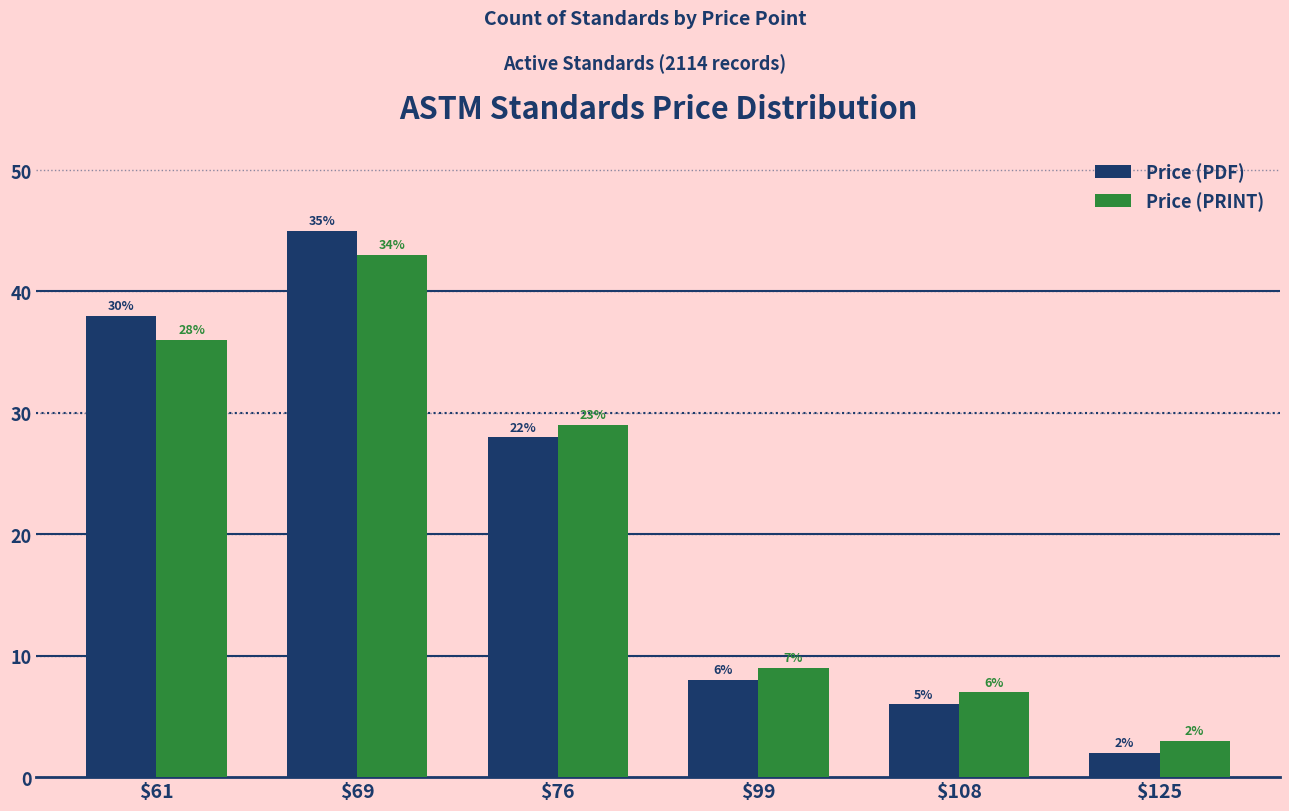

The Price (PDF) series shows 3 at $108. True or false?

False